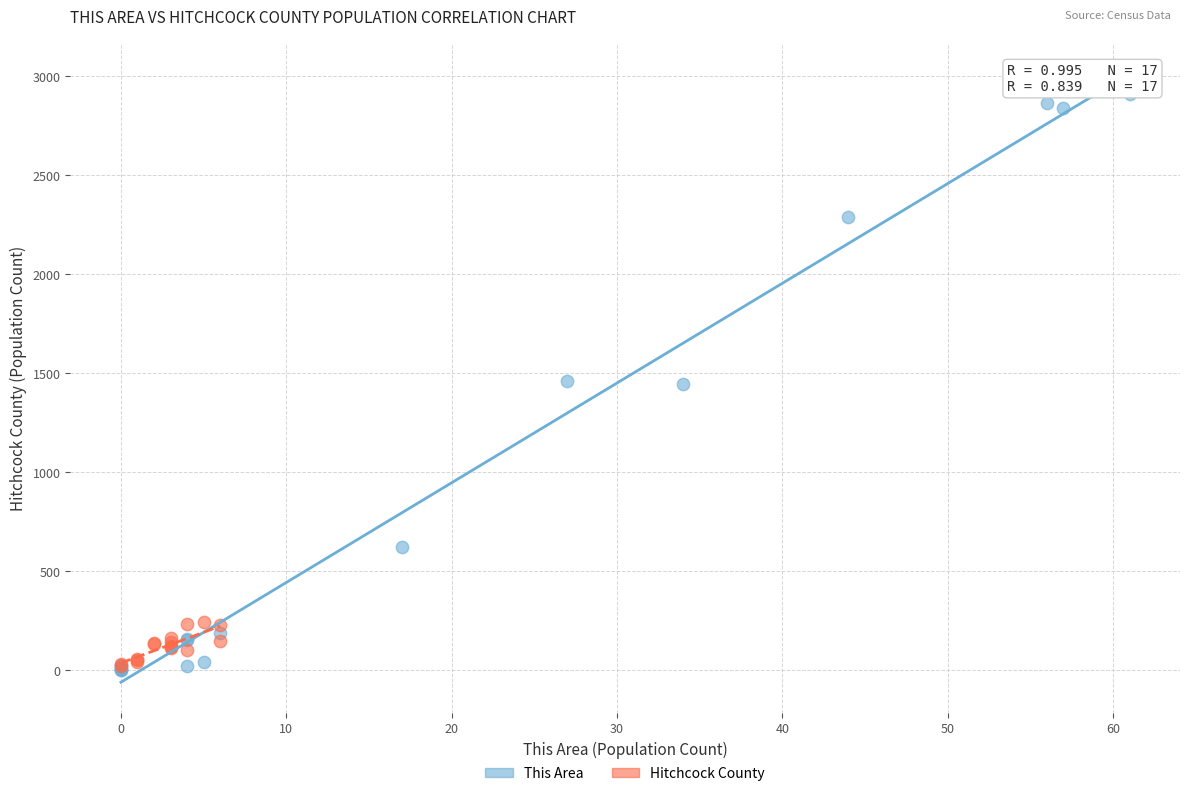

Which series reaches the maximum Y coordinate?

This Area